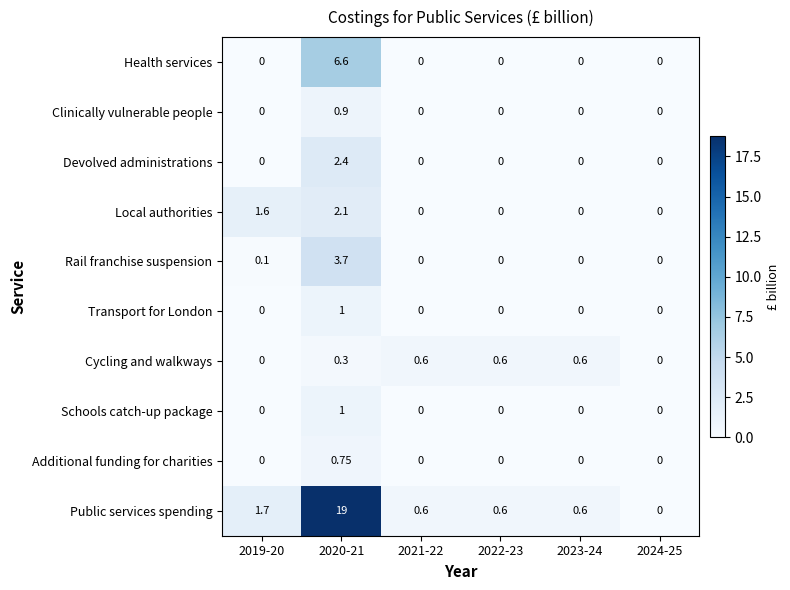

Which series has the widest spread of values?

Public services spending